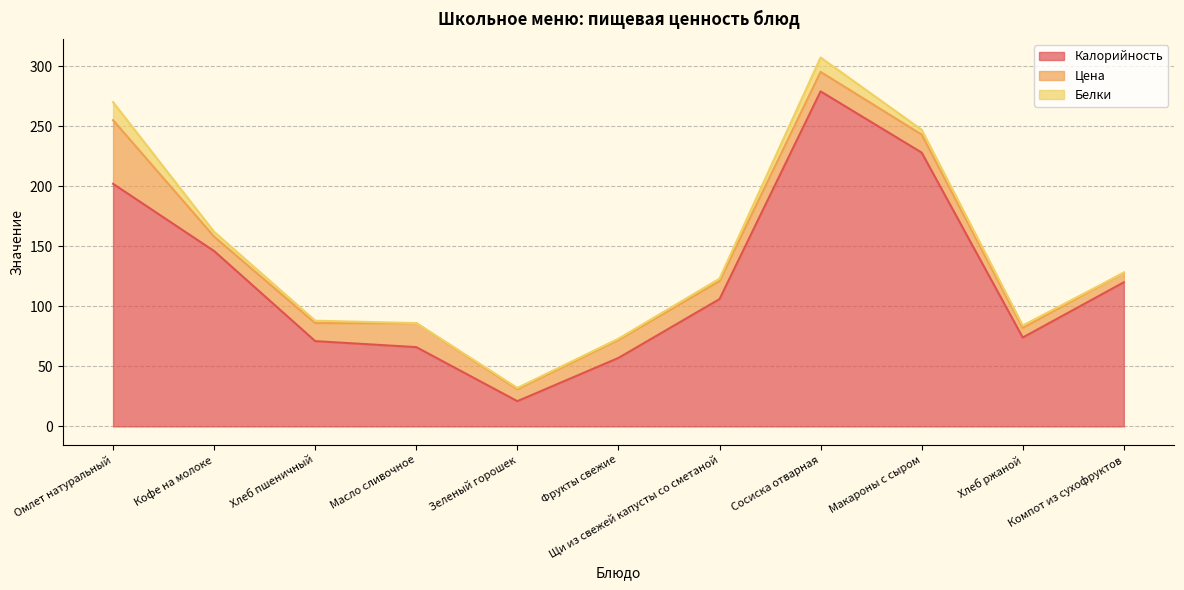

What is the average value of the Белки series?

3.9